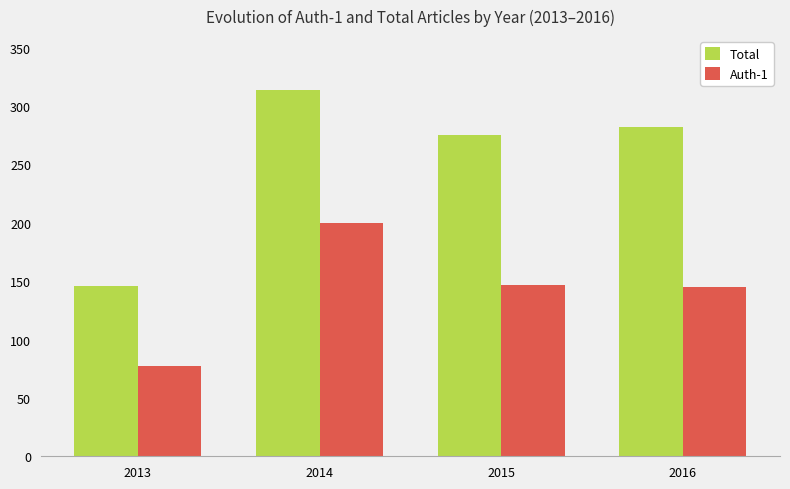

How many bars are there in total?

8